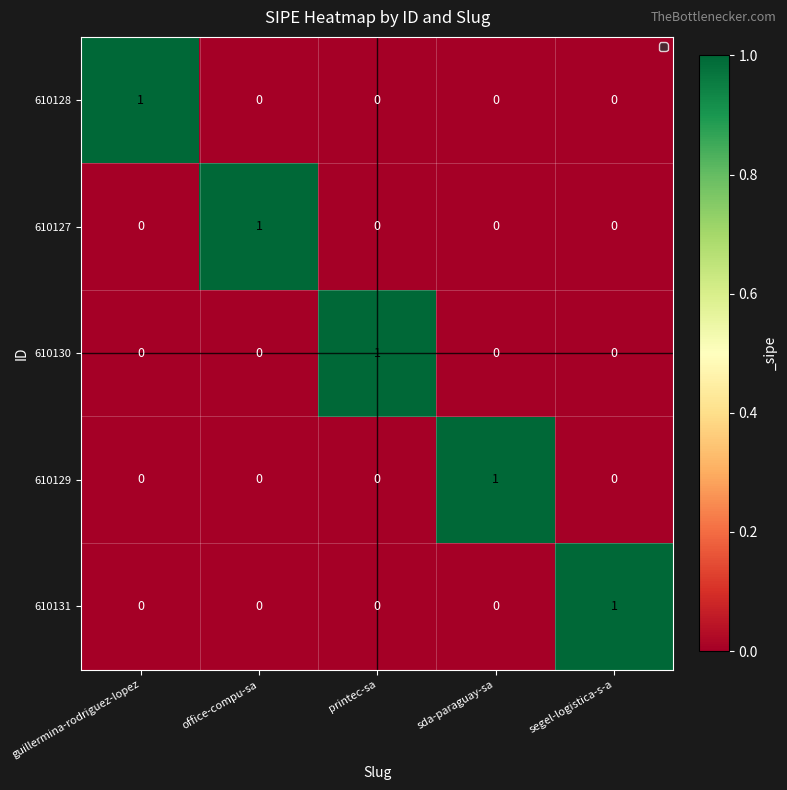

The value of 610131 at segel-logistica-s-a is 1. True or false?

True